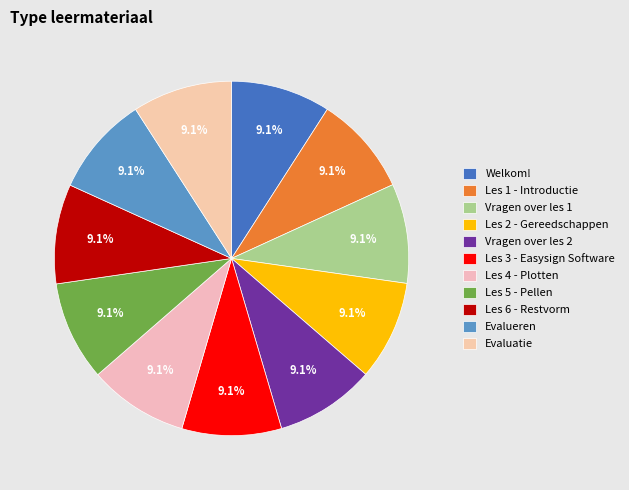

To the nearest percent, what percentage of the pie is Evaluatie?

9%